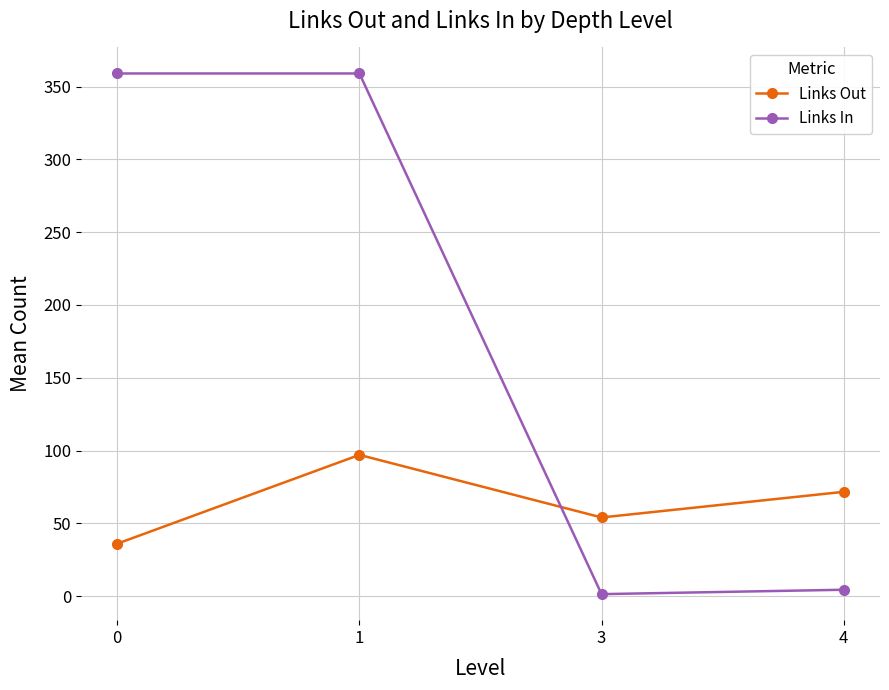

Which series has the largest total across all categories?

Links In